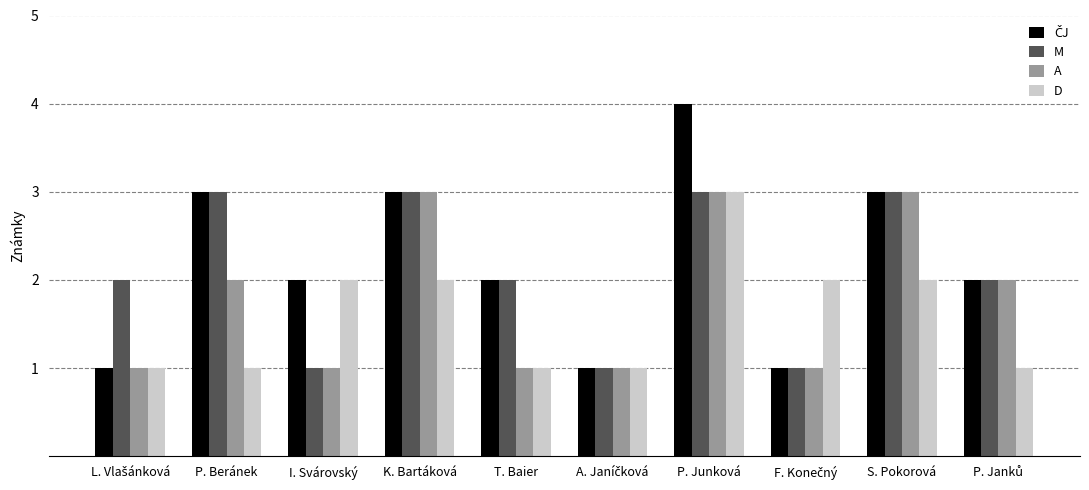

What is the maximum value shown in the chart?

4